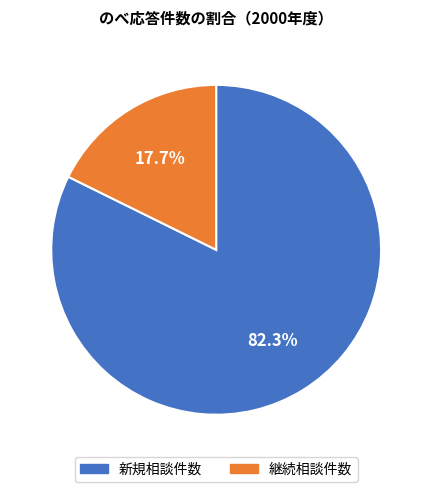

True or false: 継続相談件数 accounts for 13% of the total.

False